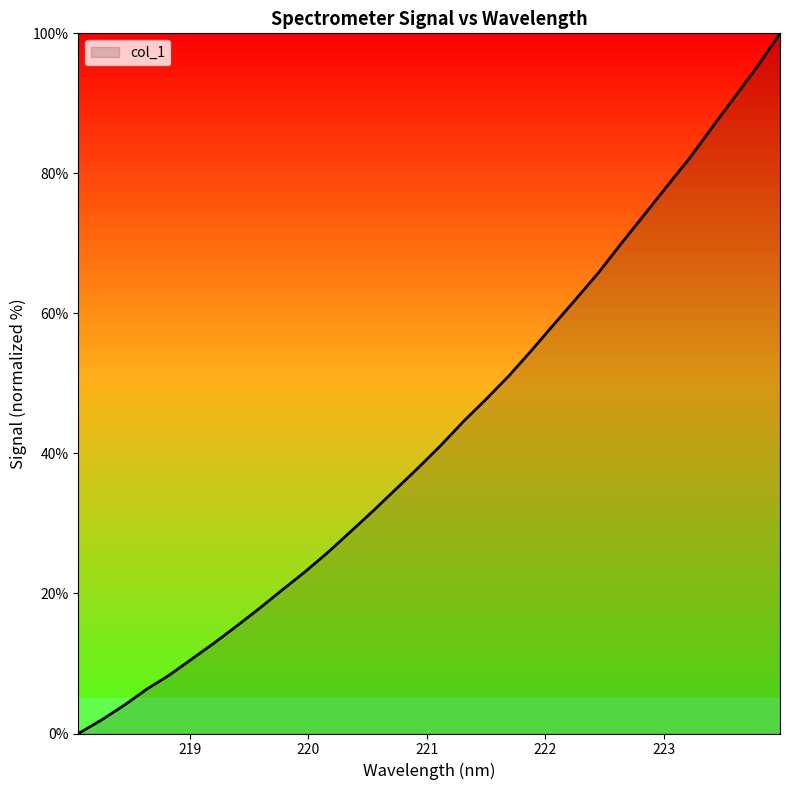

How many values are above zero?

31